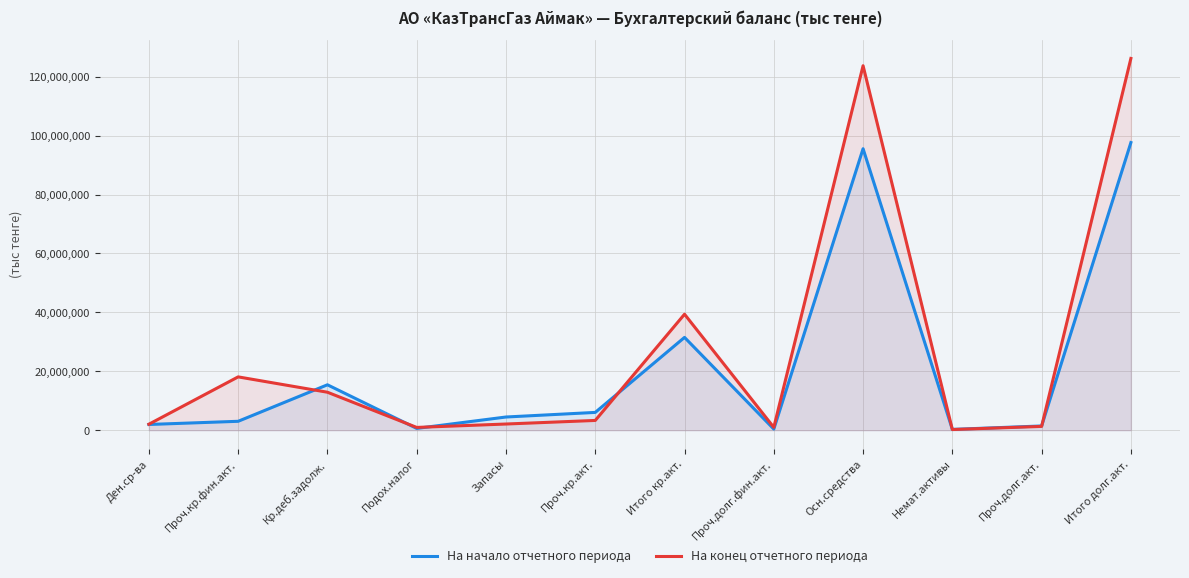

True or false: На начало отчетного периода has a value of 21440904 at Кр.деб.задолж..

False